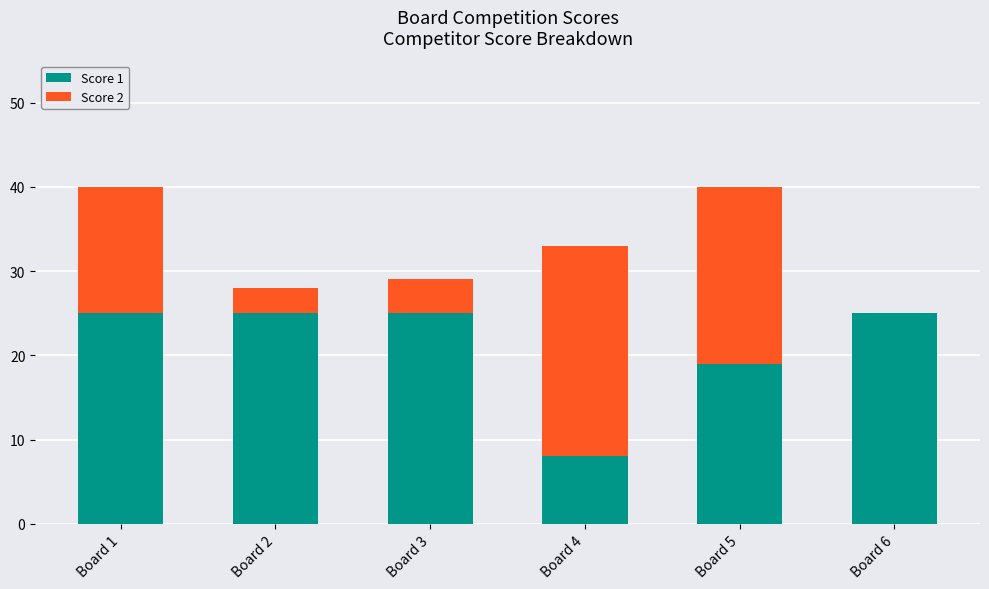

Where is Score 1 nearest to the value 16?

Board 5